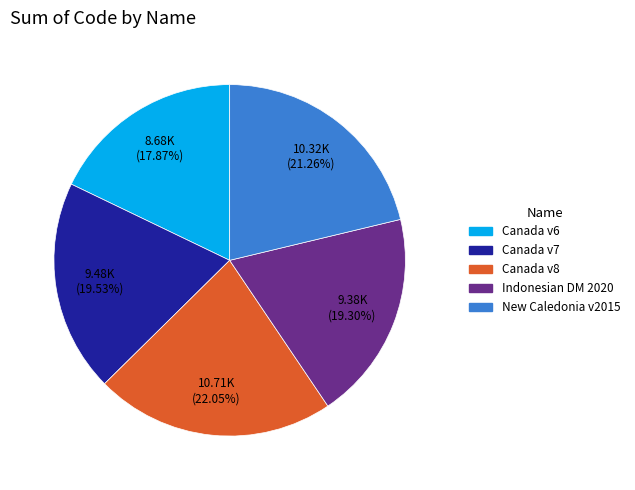

Is there a majority slice in this chart?

No